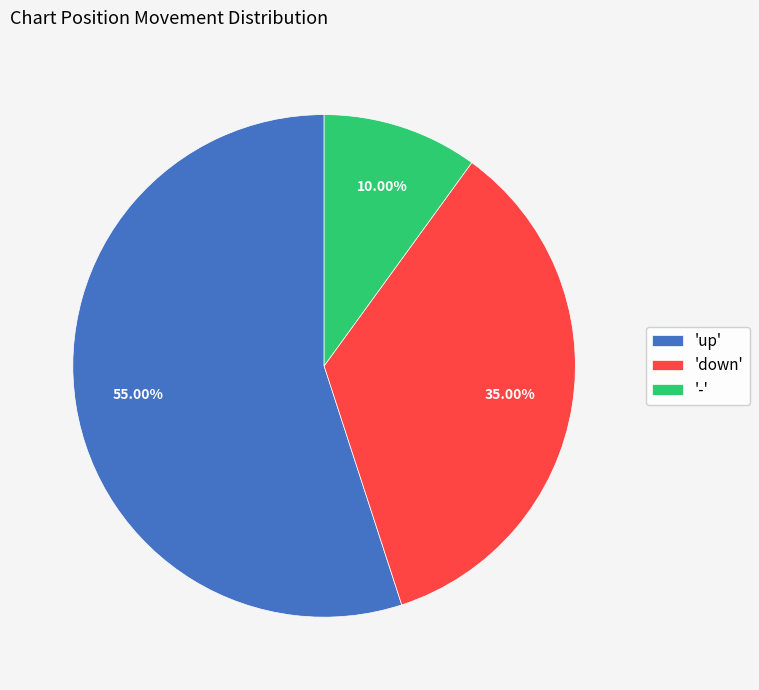

Between '-' and 'up', which is larger?

'up'